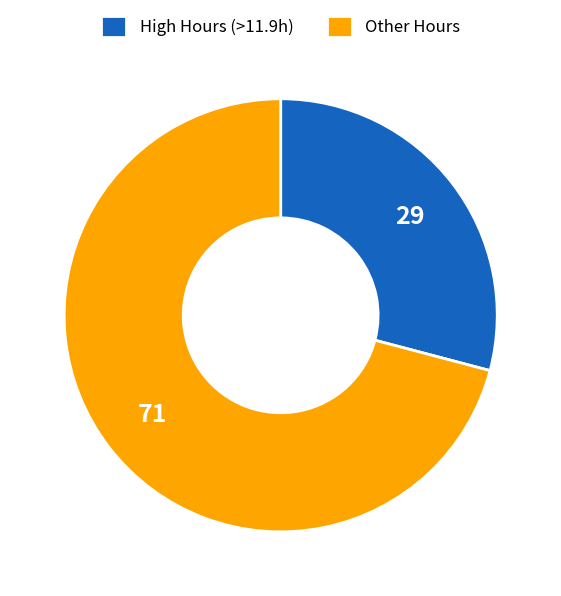

Rank the categories by value from highest to lowest.

Other Hours, High Hours (>11.9h)